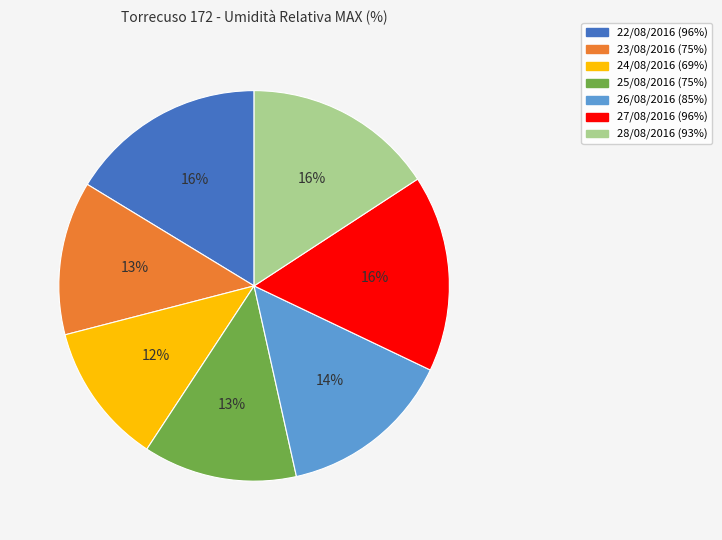

To the nearest percent, what percentage of the pie is 22/08/2016?

16%